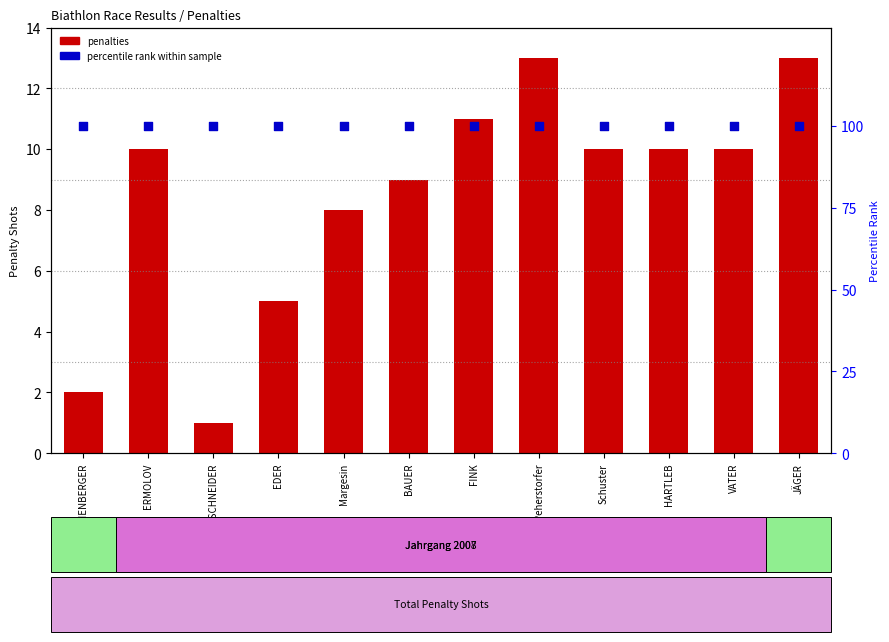

What are all the series names shown in the legend?

penalties, percentile rank